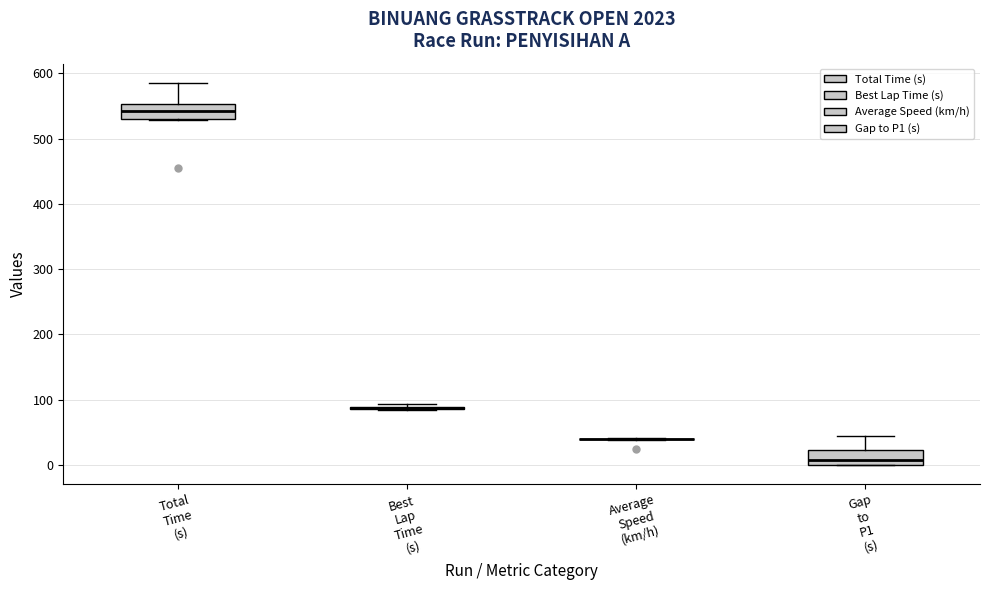

Where does the upper whisker of the box for Gap to P1 (s) end on the y-axis? The values are not printed on the chart, so give them approximately, as read against the axis.

40